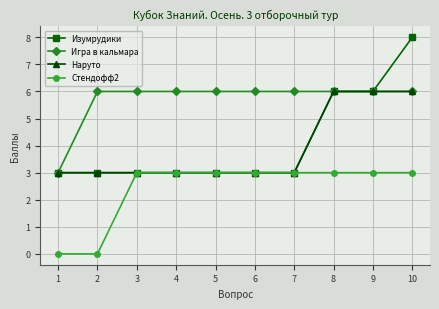

True or false: Стендофф2 and Игра в кальмара cross at least once.

False